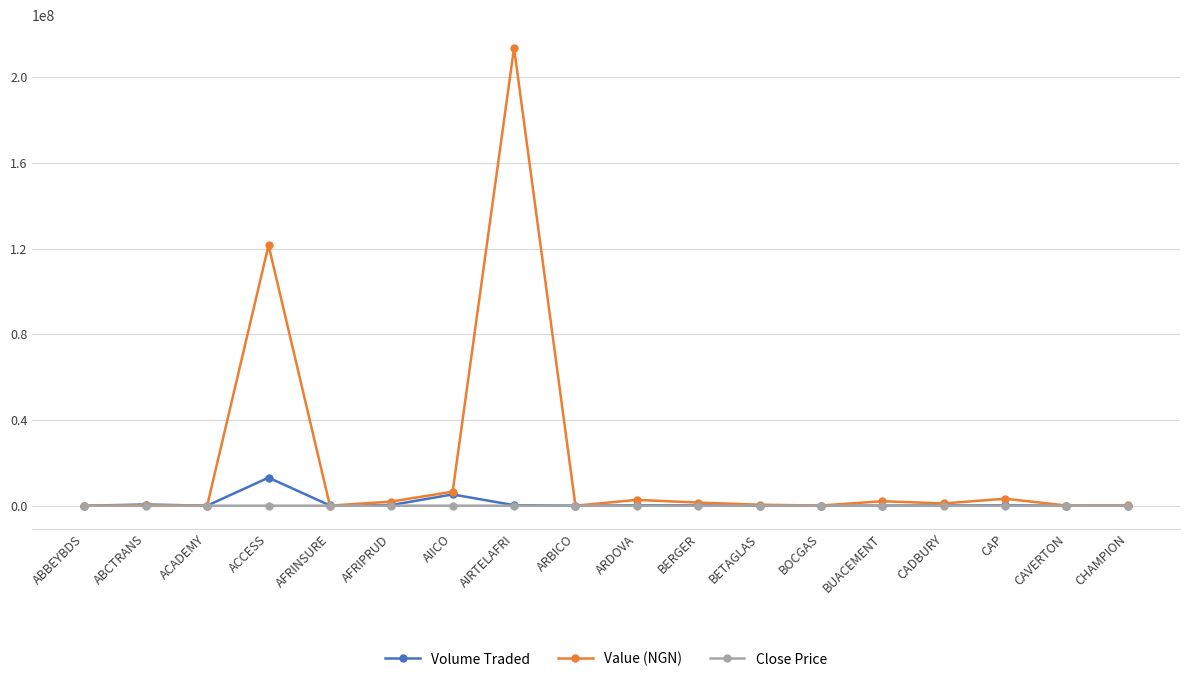

What is the label of the 17th point from the left?

CAVERTON